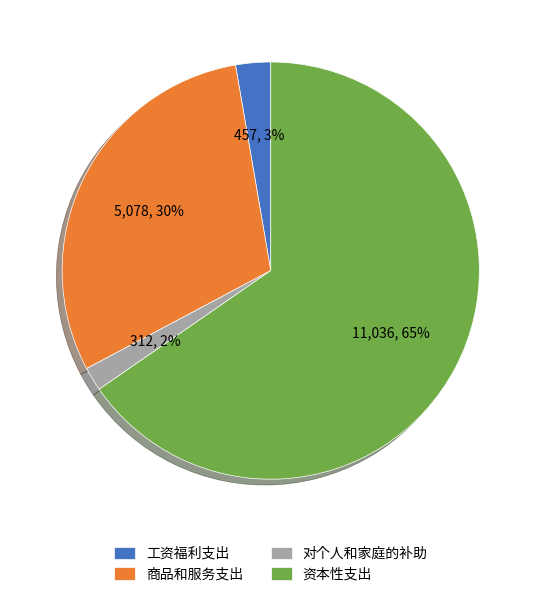

What is the smallest slice in the pie chart?

对个人和家庭的补助